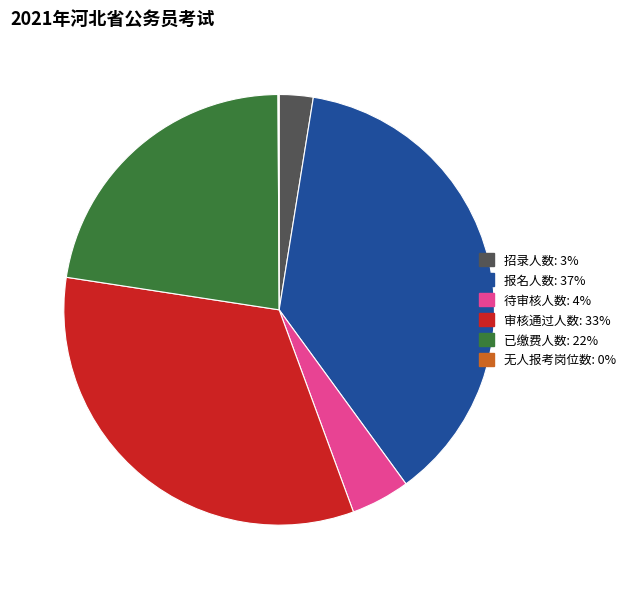

Is it true that 已缴费人数 is 14% of the pie?

False